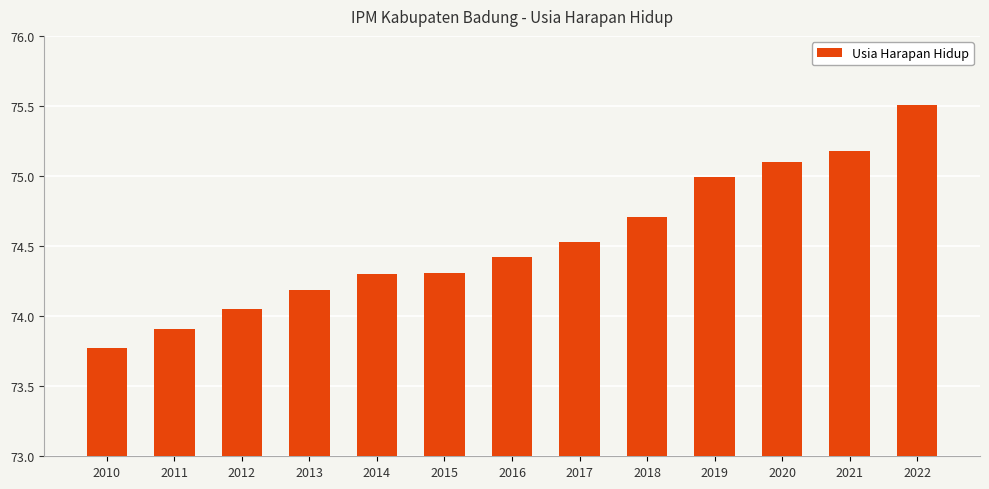

Which category has the lowest value across all series?

2010